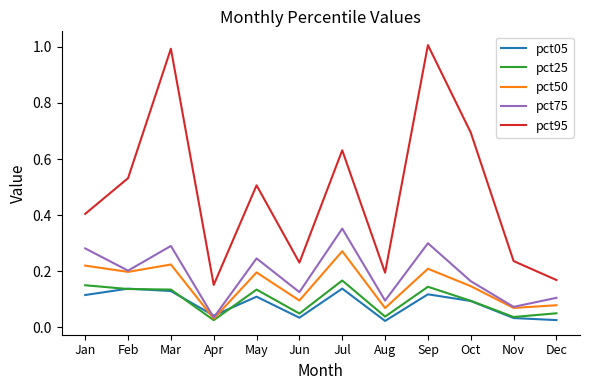

How many pct50 values are between 0 and 1?

12